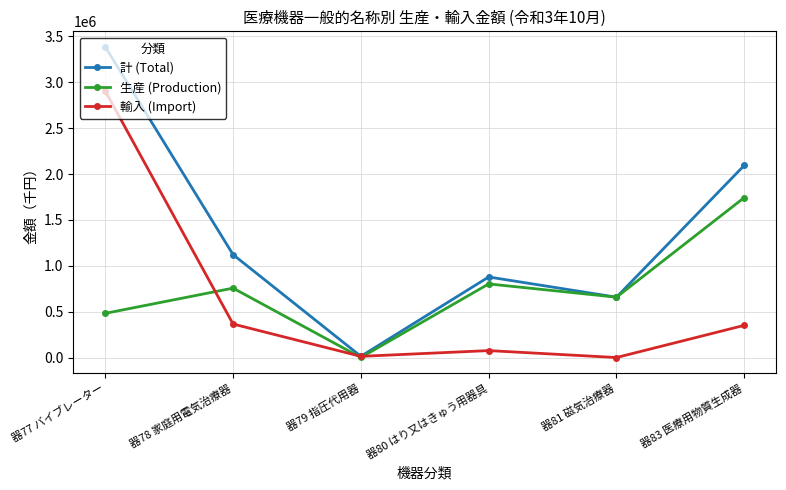

Between 器77 バイブレーター and 器78 家庭用電気治療器, which series saw the biggest shift?

輸入 (Import)